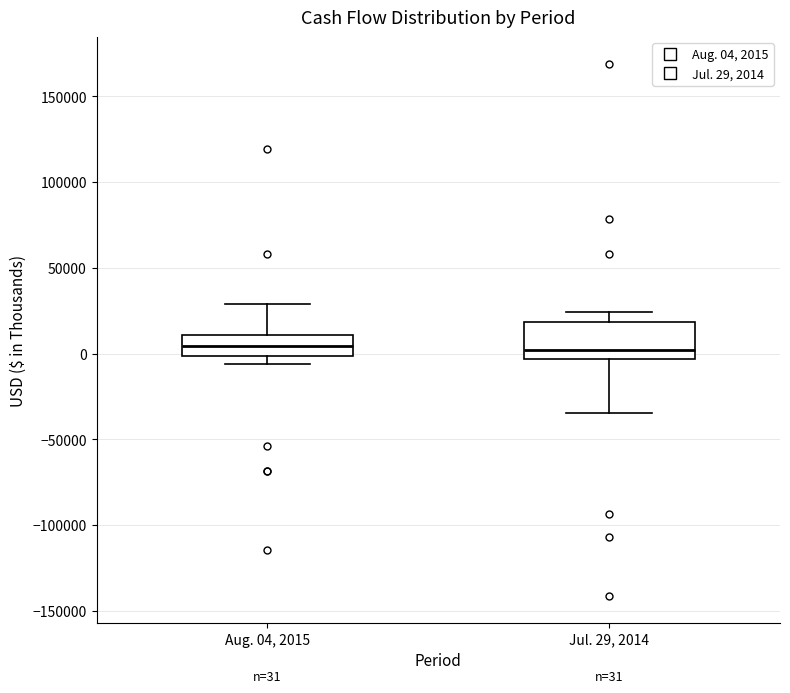

Comparing the boxes themselves (not the whiskers), which one is the tallest?

Jul. 29, 2014